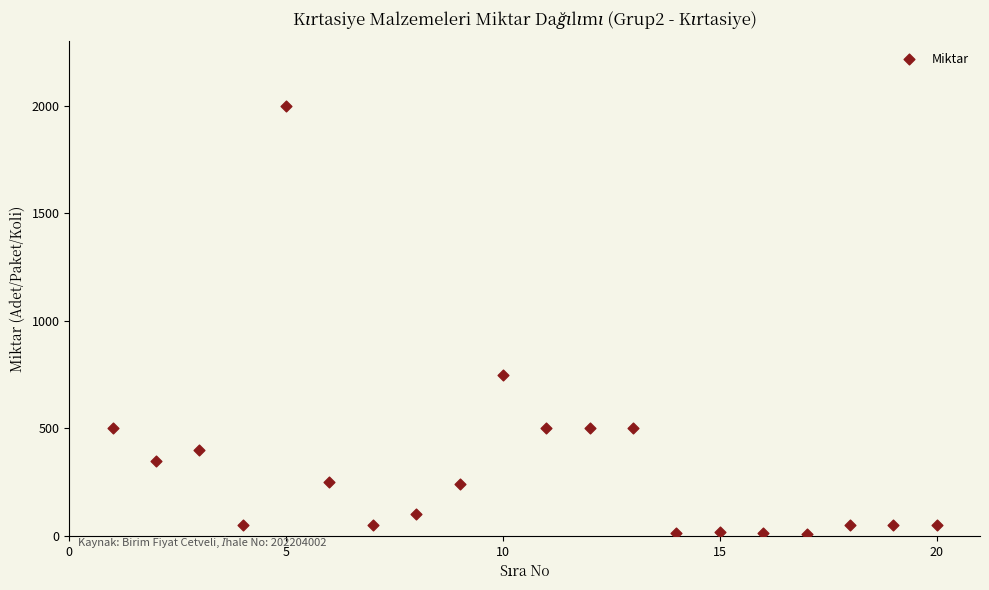

What Y value in the scatter plot is closest to 1005?

750